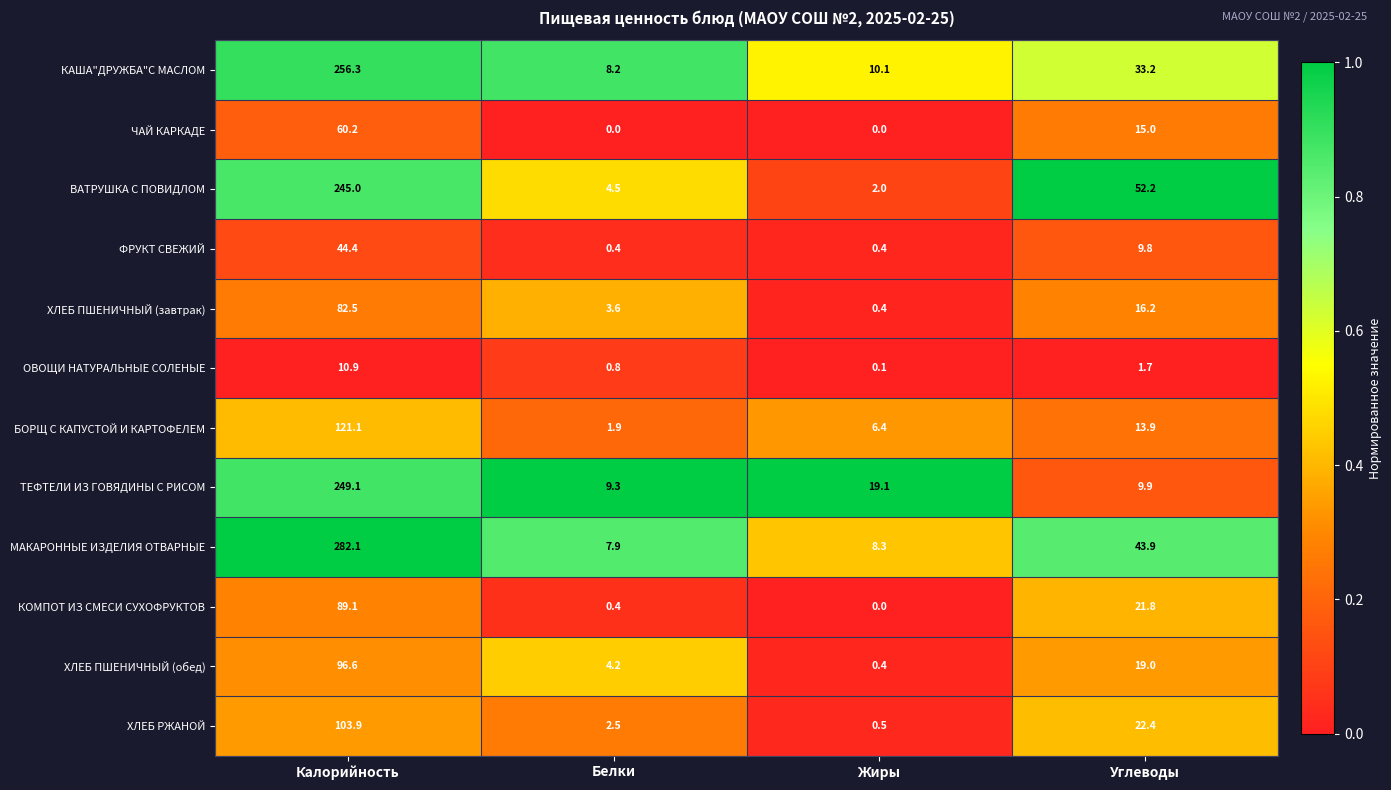

Between Калорийность and Белки, which series saw the biggest shift?

МАКАРОННЫЕ ИЗДЕЛИЯ ОТВАРНЫЕ